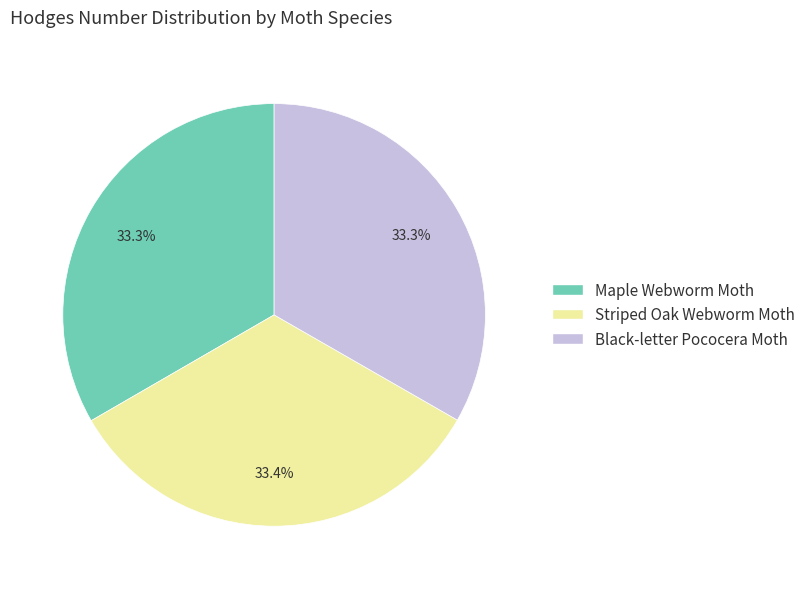

Does Striped Oak Webworm Moth represent more than half of the total?

No